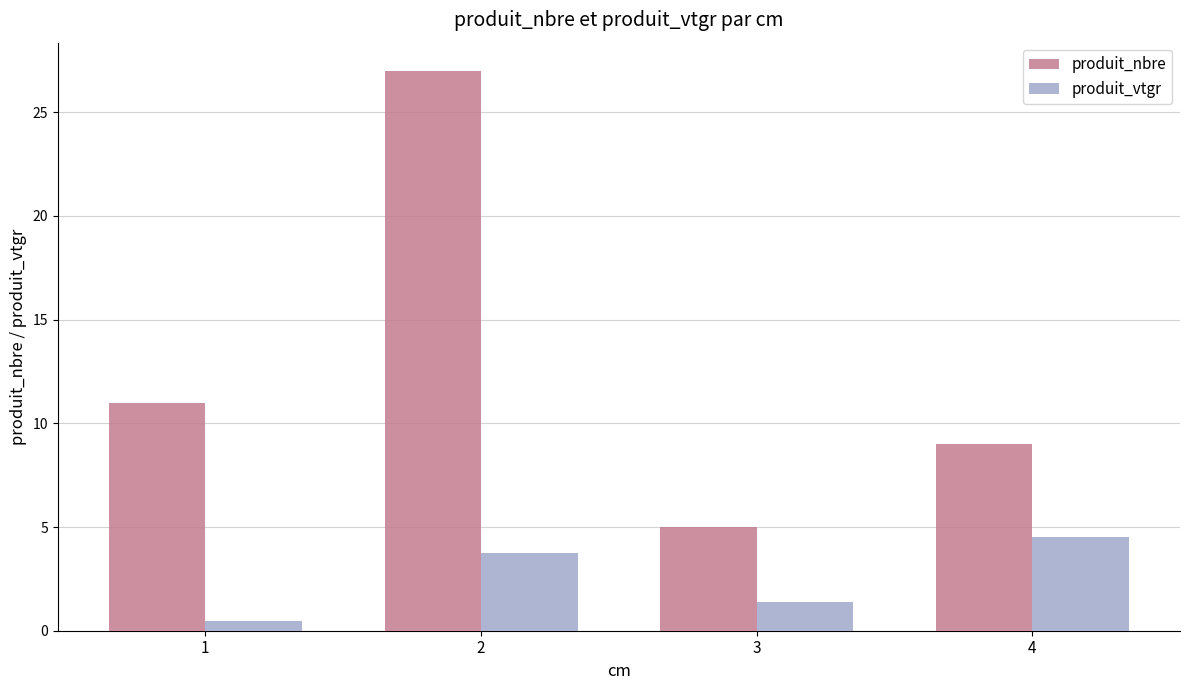

How many bars are there in total?

8